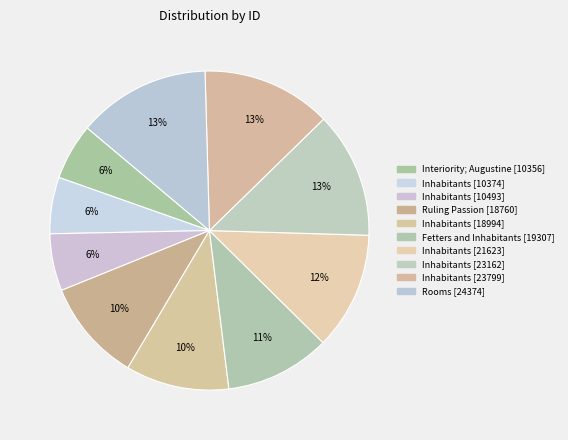

How many slices are in this pie chart?

10